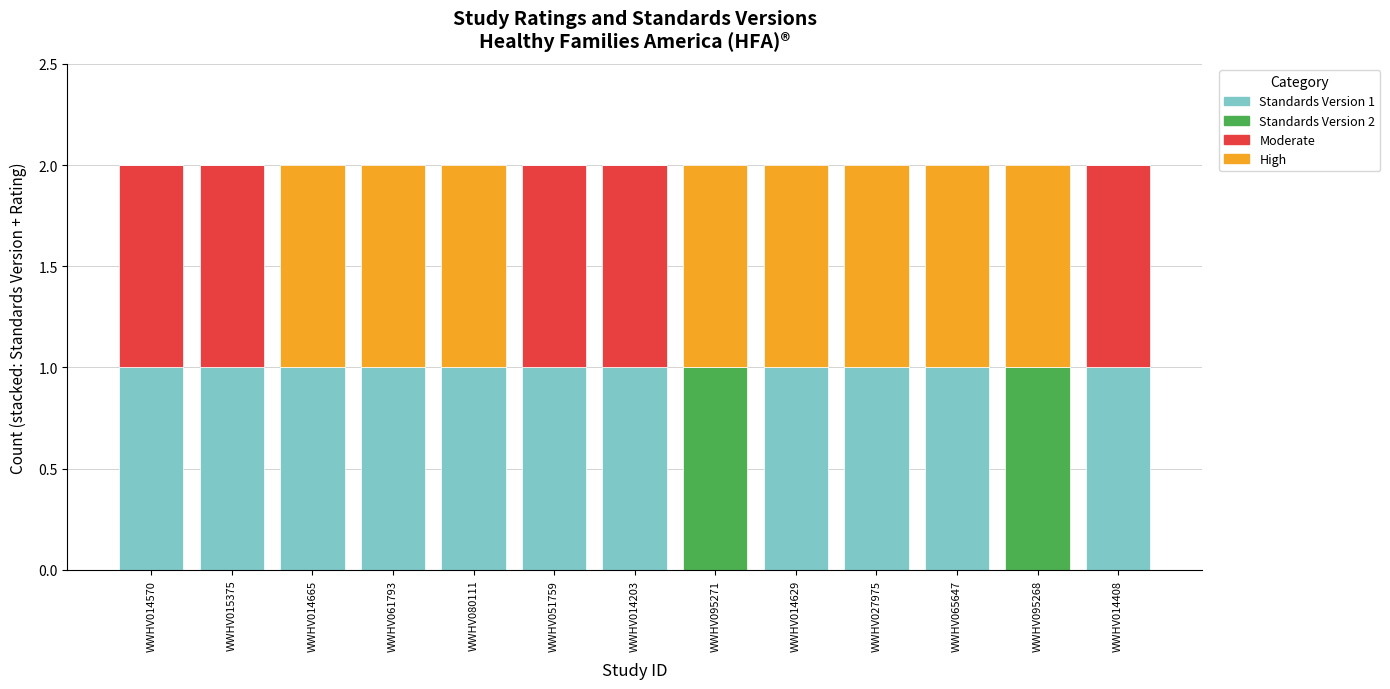

The value of Standards Version 1 at WWHV095271 is 0. True or false?

True